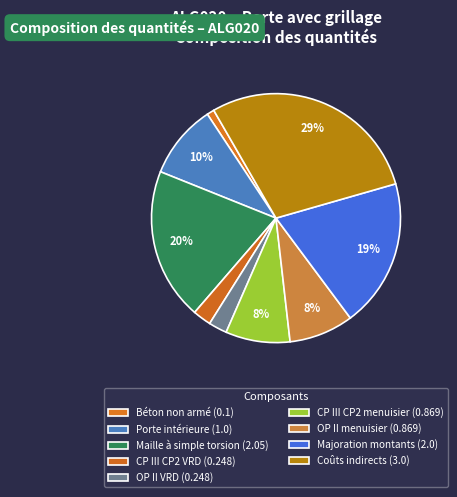

Which slice is the smallest?

Béton non armé (0.1)